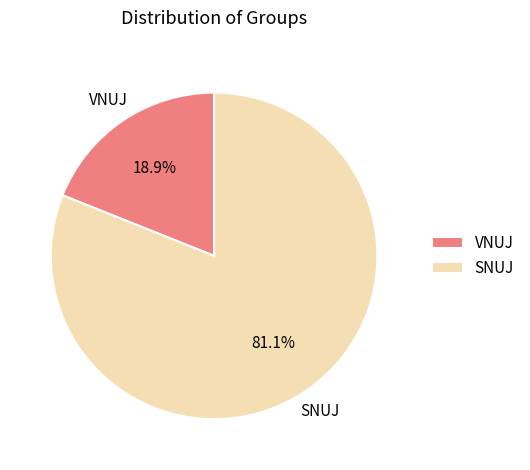

Is it true that SNUJ is 75% of the pie?

False